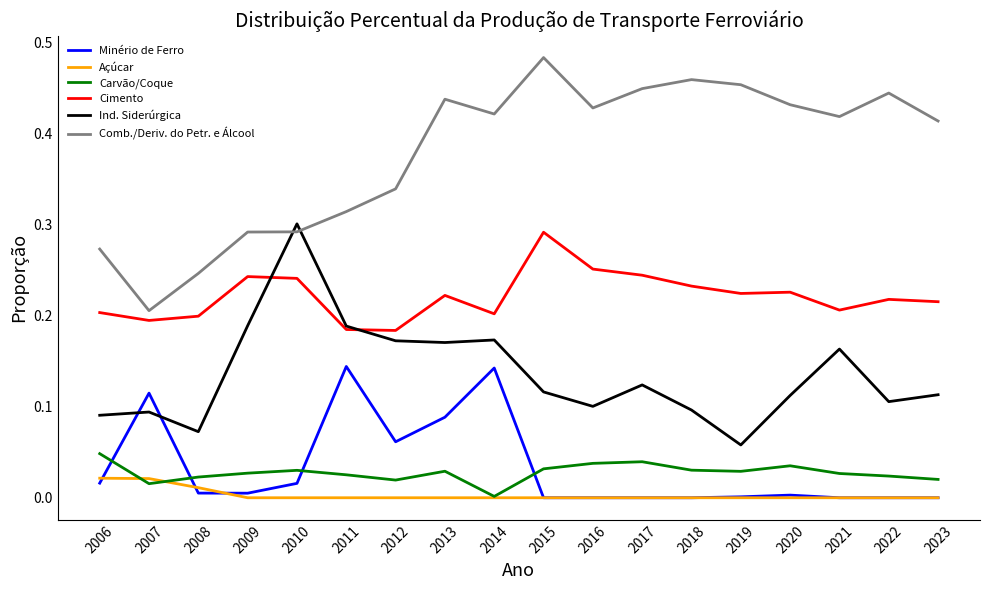

Rank the series by their maximum value, from highest to lowest.

Comb./Deriv. do Petr. e Álcool, Ind. Siderúrgica, Cimento, Minério de Ferro, Carvão/Coque, Açúcar